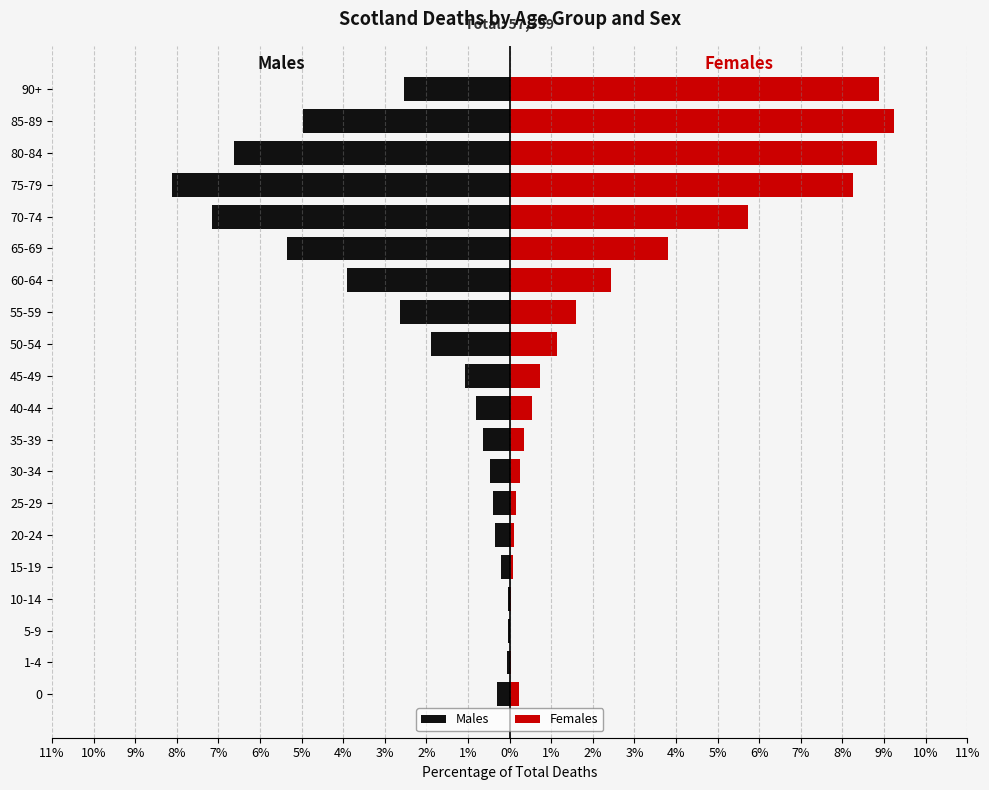

Which series has the widest spread of values?

Females